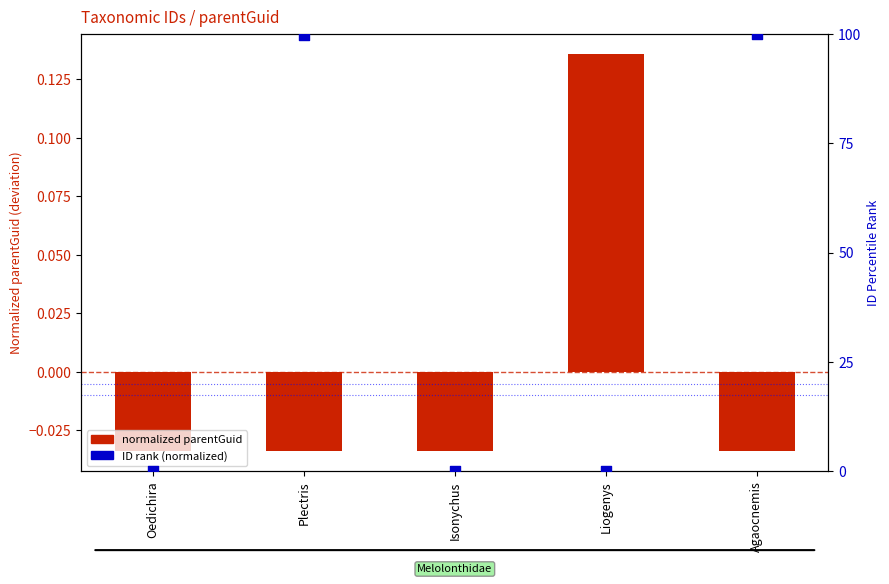

Which series has the largest total across all categories?

ID rank (normalized)